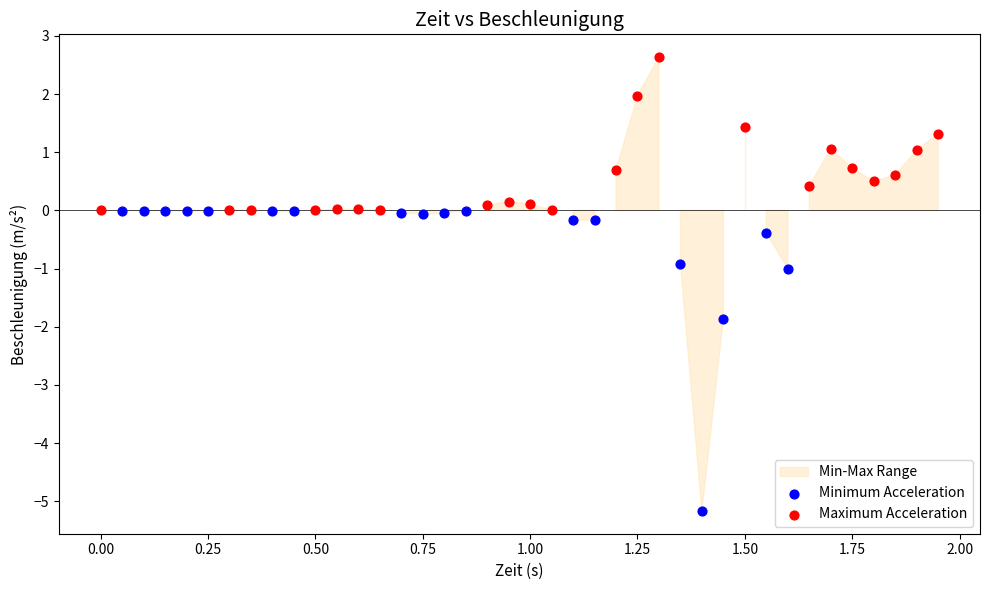

Which series contains the highest Y value?

Maximum Acceleration